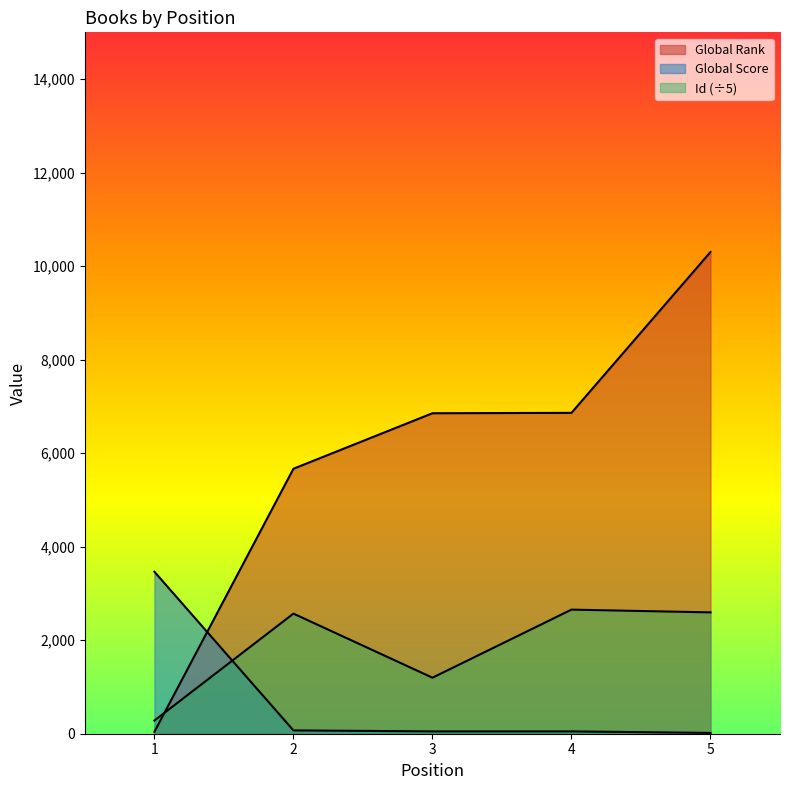

Is it true that Id equals 284.9 at 3?

False